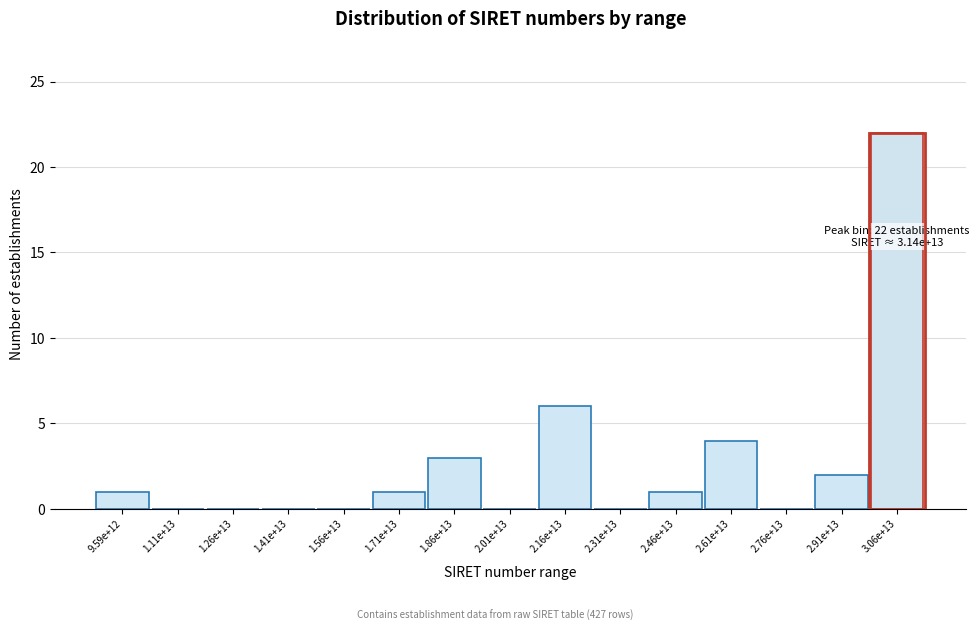

Reading left to right, extract all data points from this chart.

9.59e+12=1	1.11e+13=0	1.26e+13=0	1.41e+13=0	1.56e+13=0	1.71e+13=1	1.86e+13=3	2.01e+13=0	2.16e+13=6	2.31e+13=0	2.46e+13=1	2.61e+13=4	2.76e+13=0	2.91e+13=2	3.06e+13=22